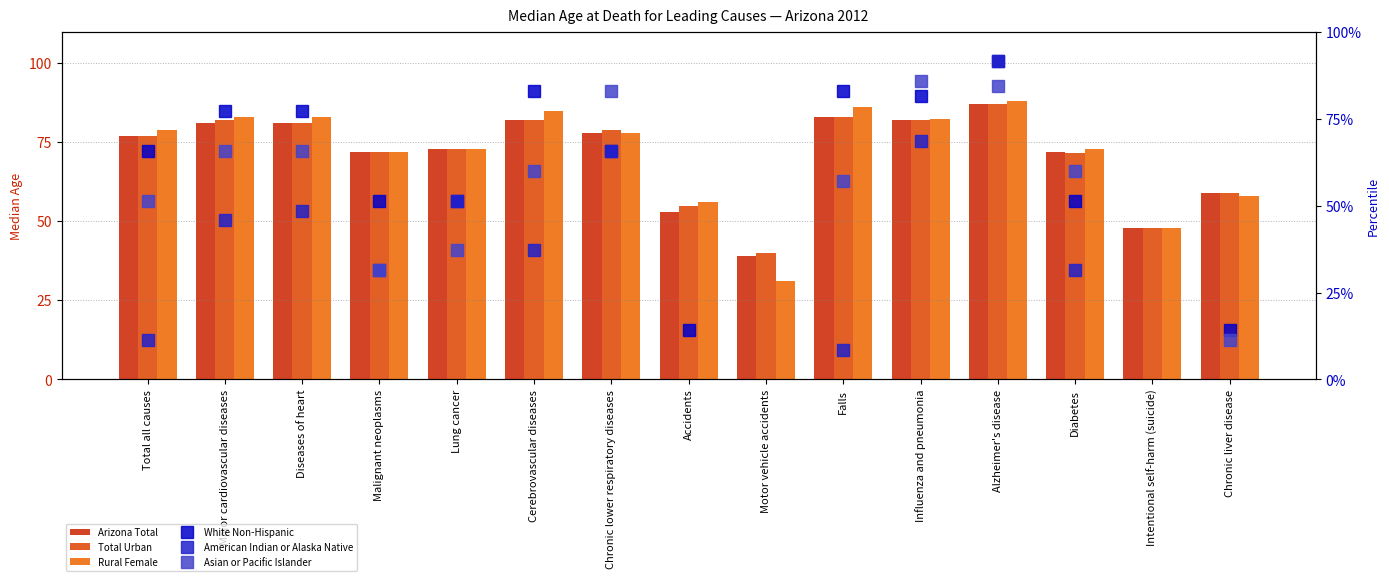

What is the label of the 14th bar from the right?

Major cardiovascular diseases